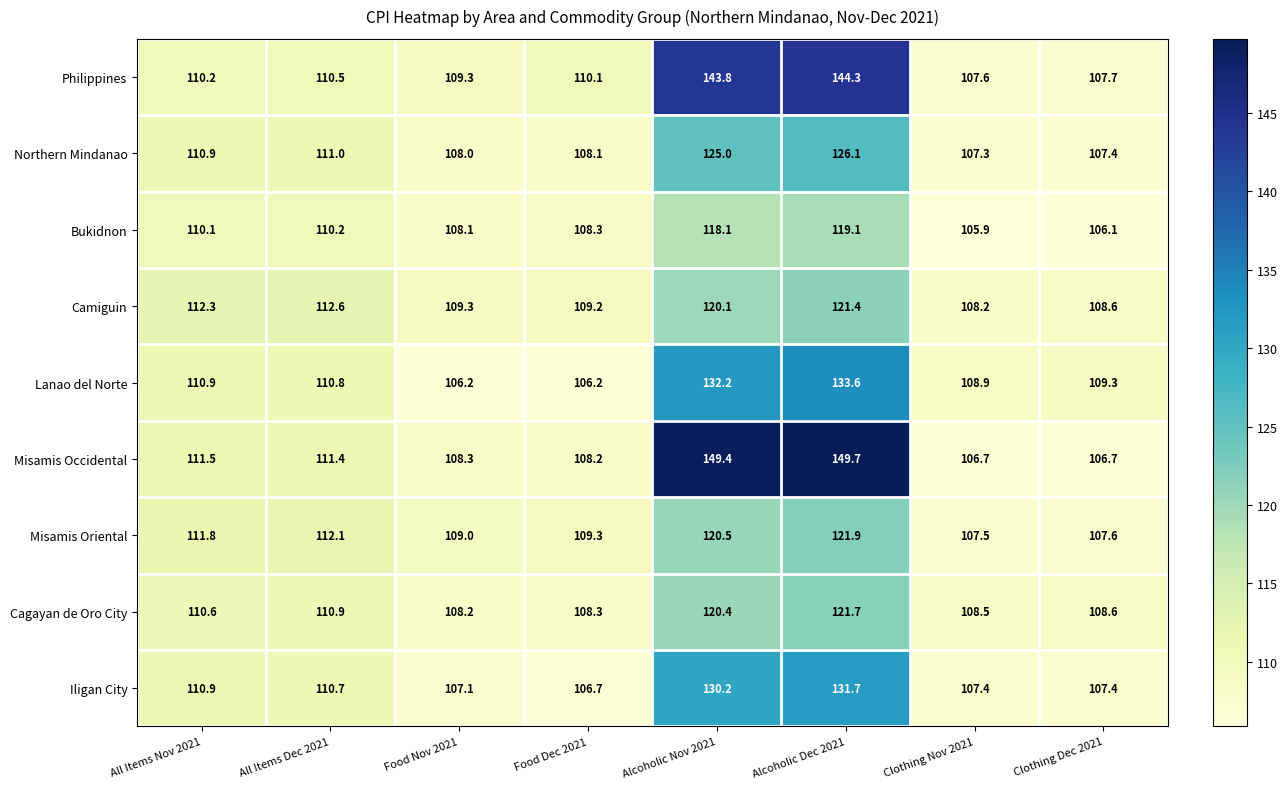

What is the minimum value for Misamis Occidental?

106.7